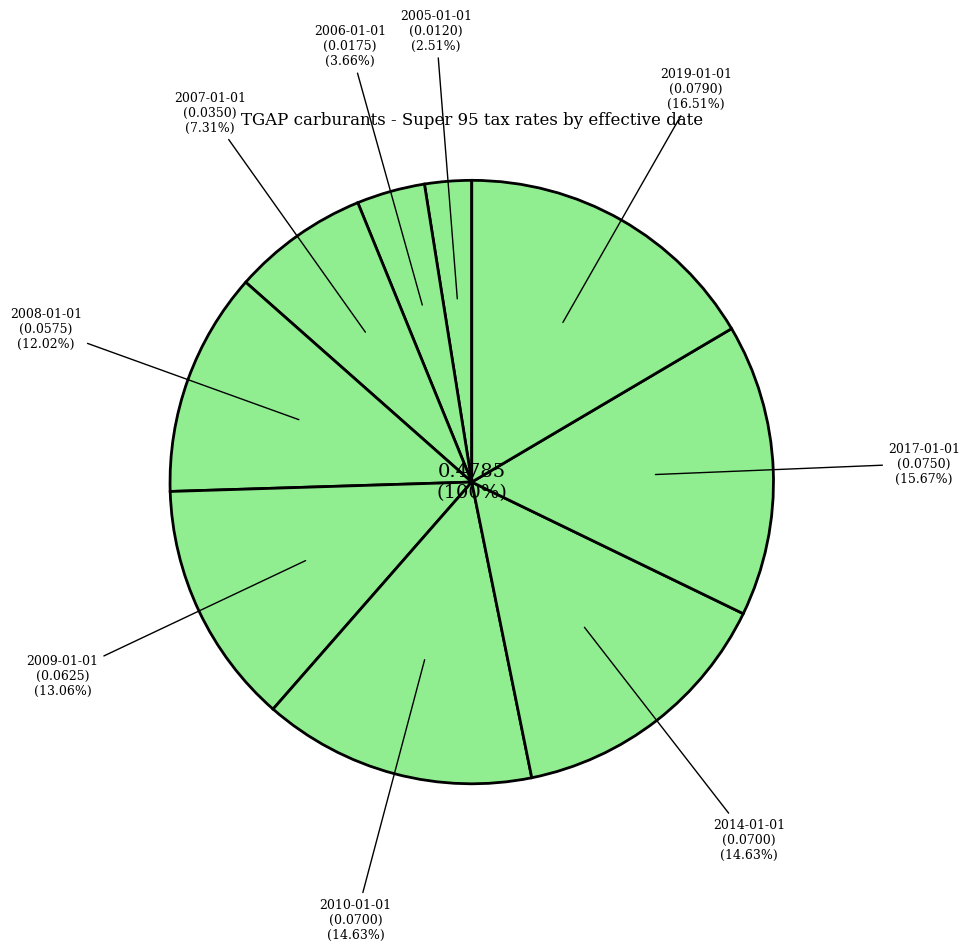

Is it true that 2006-01-01 is 11% of the pie?

False